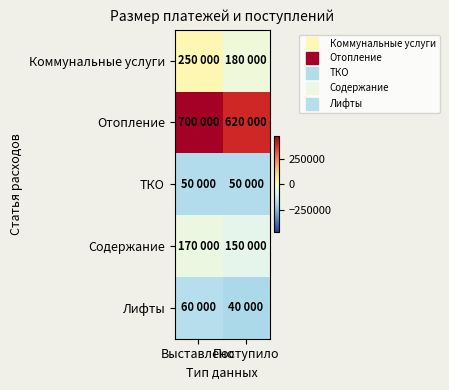

What is the total value across all series at Выставлено?

95000